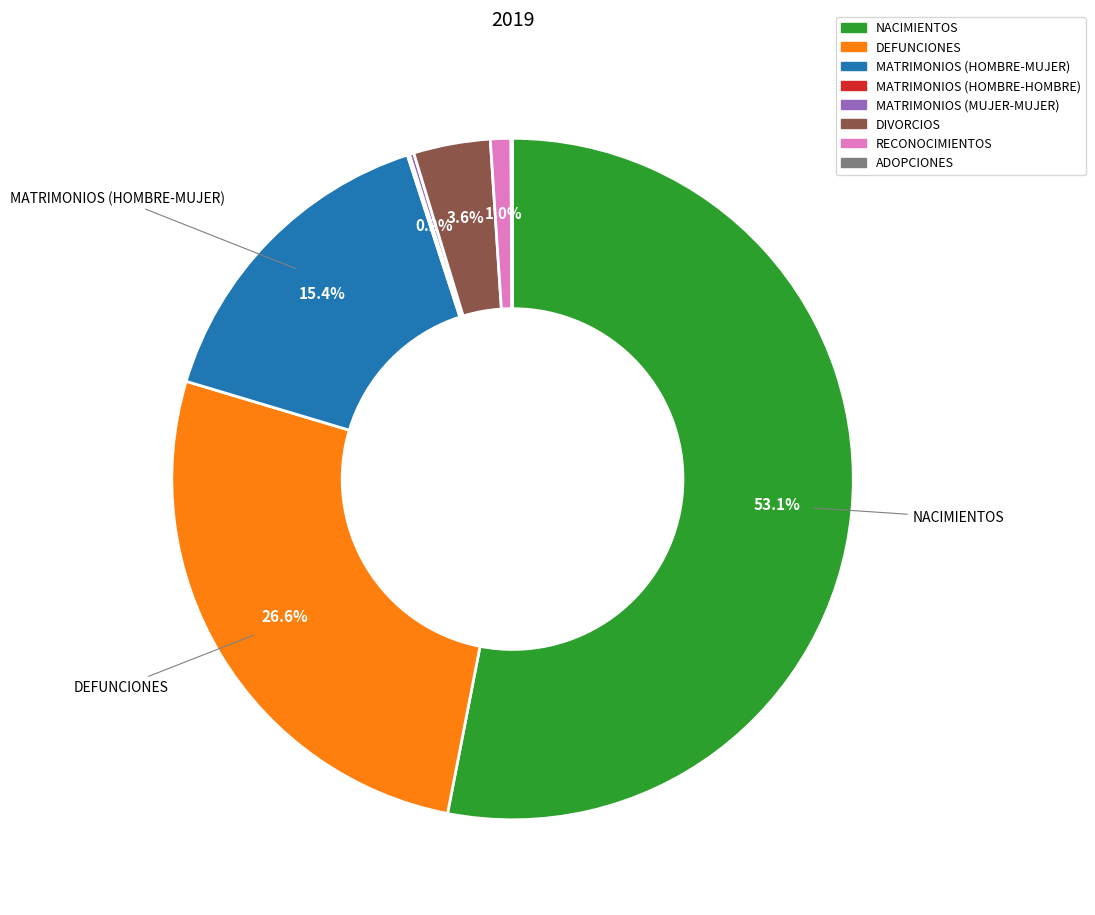

Do MATRIMONIOS (HOMBRE-MUJER) and DEFUNCIONES together represent more than half of the pie?

No